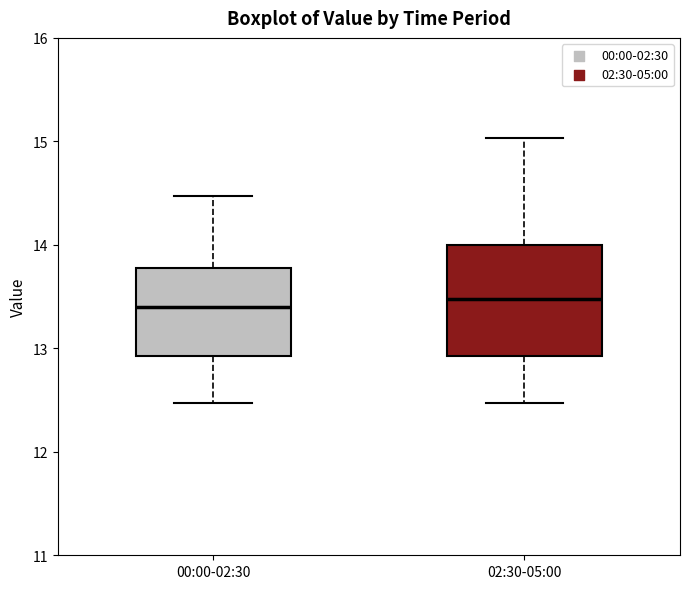

Reading left to right, transcribe this box plot: for each box, give where its median line is, the range the box spans, and where its two whiskers end, as read against the y-axis. The values are not printed on the chart, so give them approximately, as read against the axis.

00:00-02:30: median 13.4, box 12.9 to 13.8, whiskers 12.5 to 14.5
02:30-05:00: median 13.5, box 12.9 to 14.0, whiskers 12.5 to 15.0